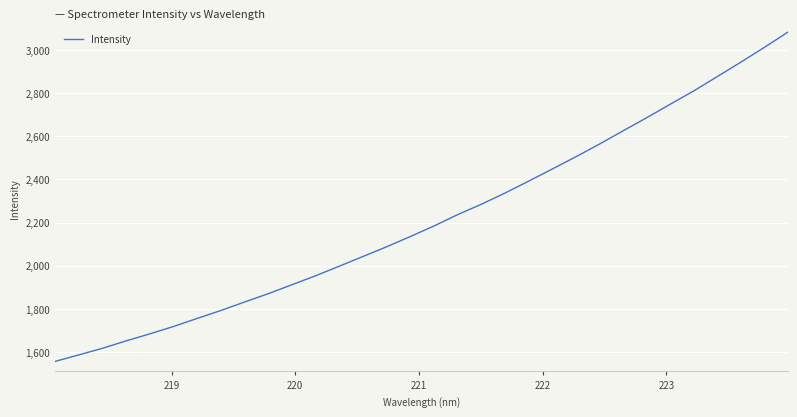

How many categories are shown in the chart?

32